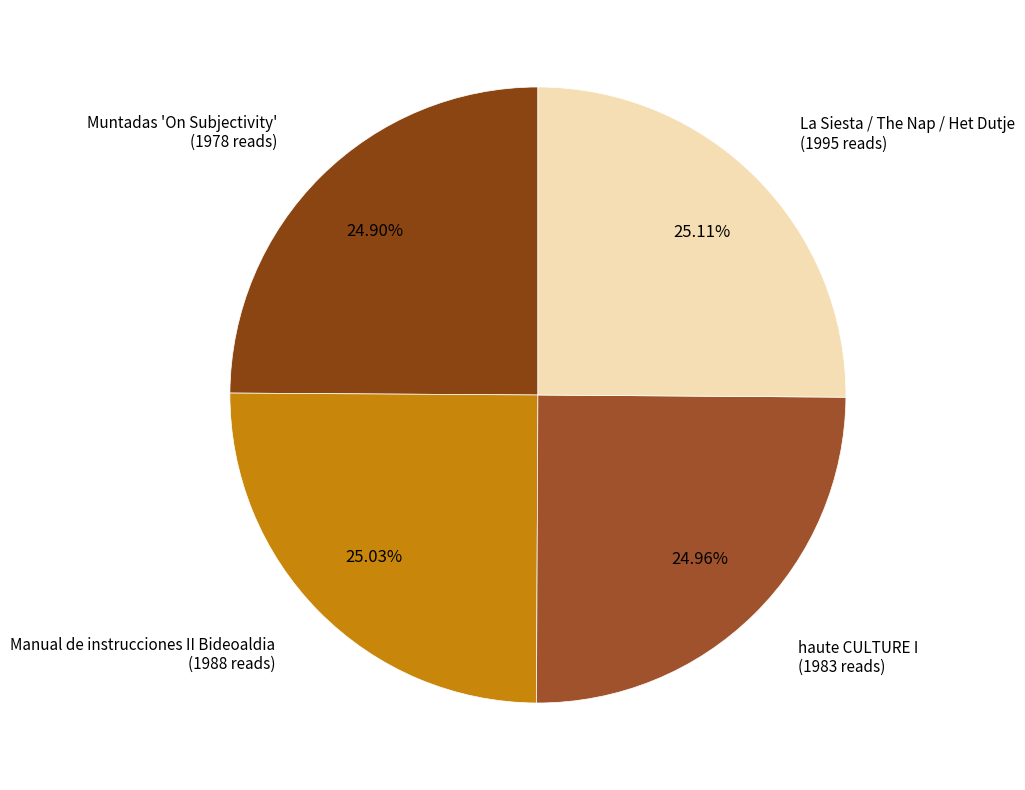

What is the smallest slice in the pie chart?

Muntadas 'On Subjectivity'